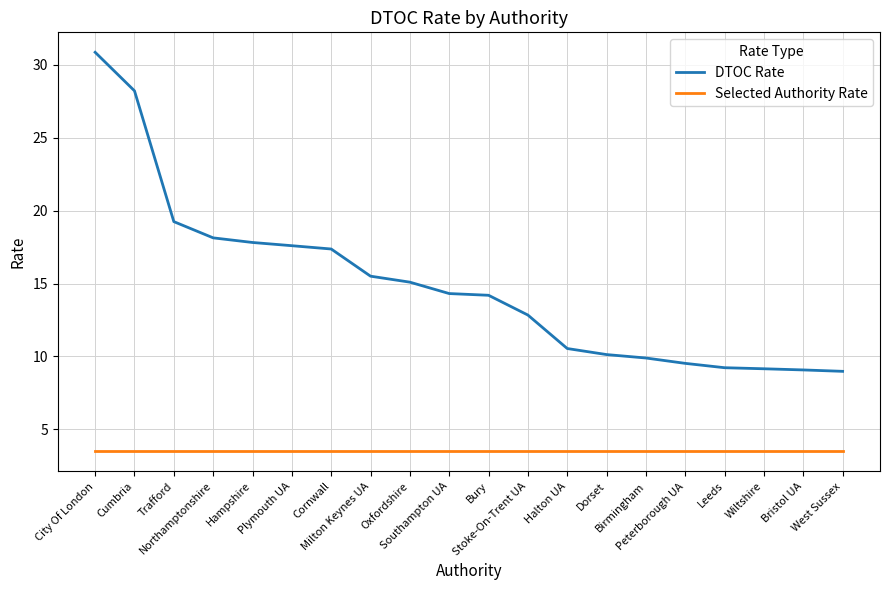

What is the difference between the highest and lowest values at Northamptonshire?

14.6